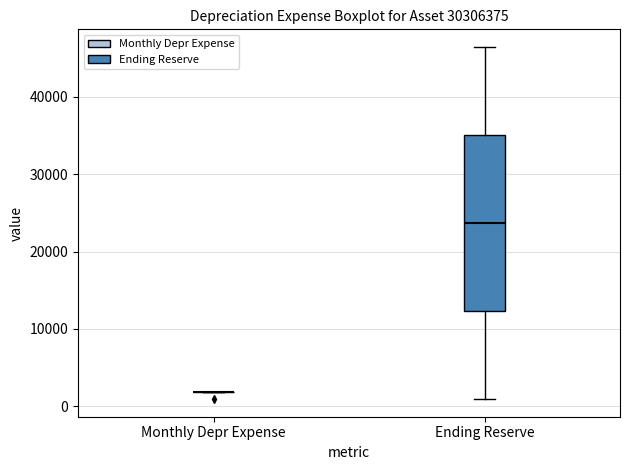

Reading left to right, transcribe this box plot: for each box, give where its median line is, the range the box spans, and where its two whiskers end, as read against the y-axis. The values are not printed on the chart, so give them approximately, as read against the axis.

Monthly Depr Expense: box collapsed to a line at 2000, whiskers 2000 to 2000
Ending Reserve: median 24000, box 12000 to 35000, whiskers 1000 to 46000